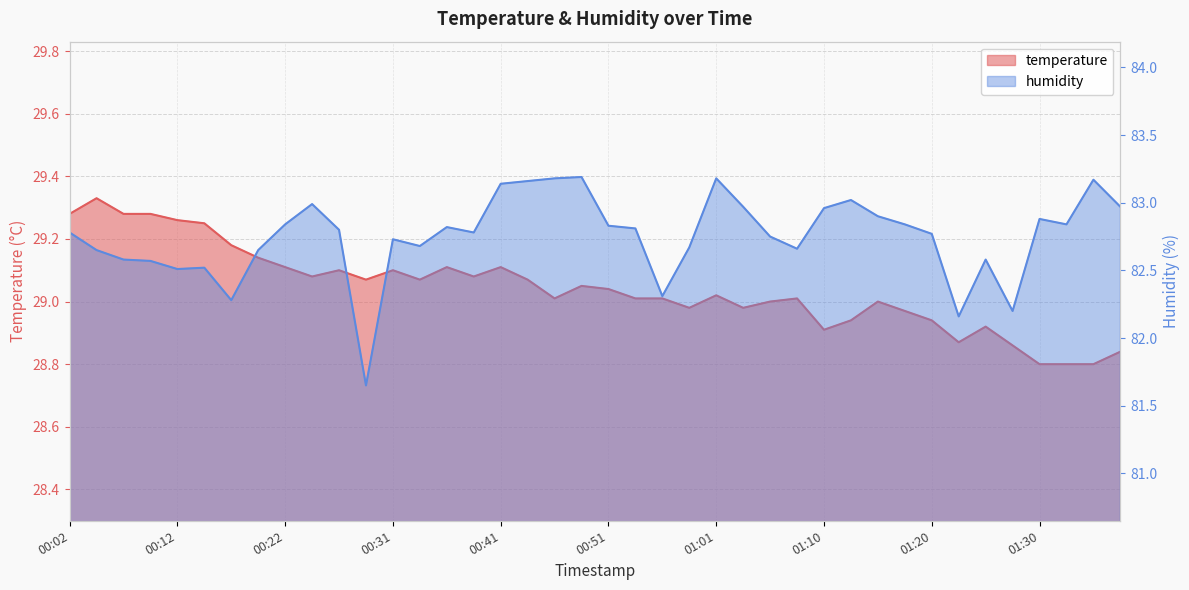

Rank the series at 00:51 from lowest to highest value.

temperature, humidity